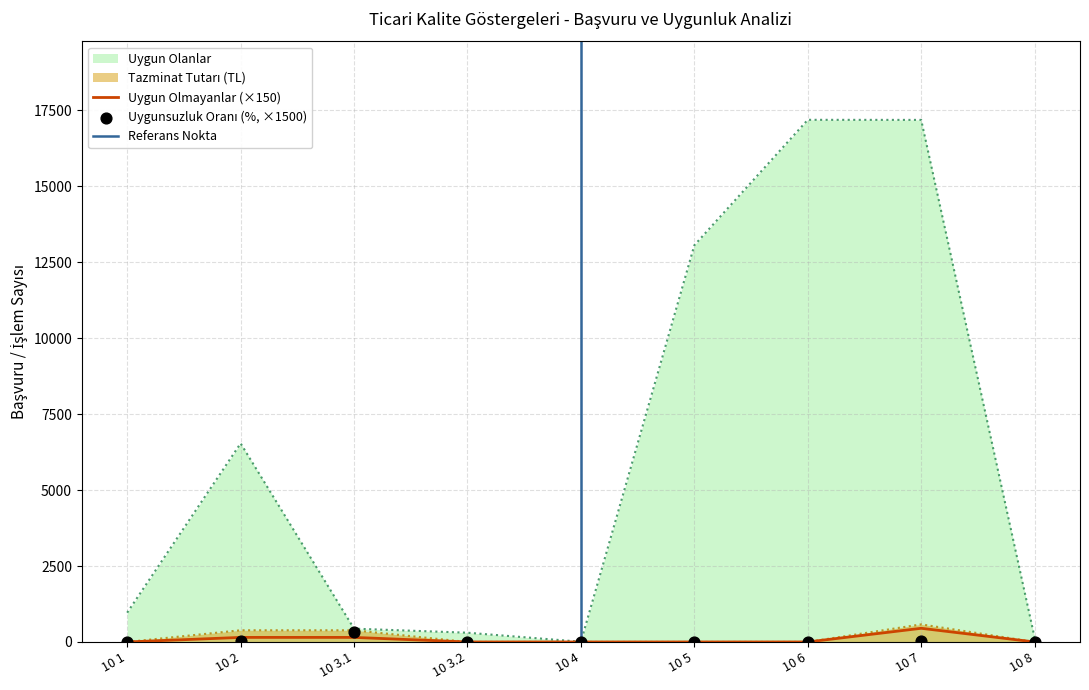

At how many categories does at least one series exceed 2464?

4